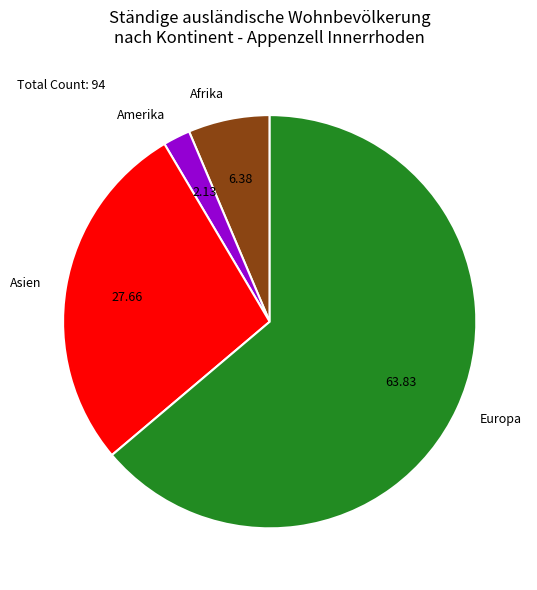

The Asien slice represents 19% of the pie. True or false?

False